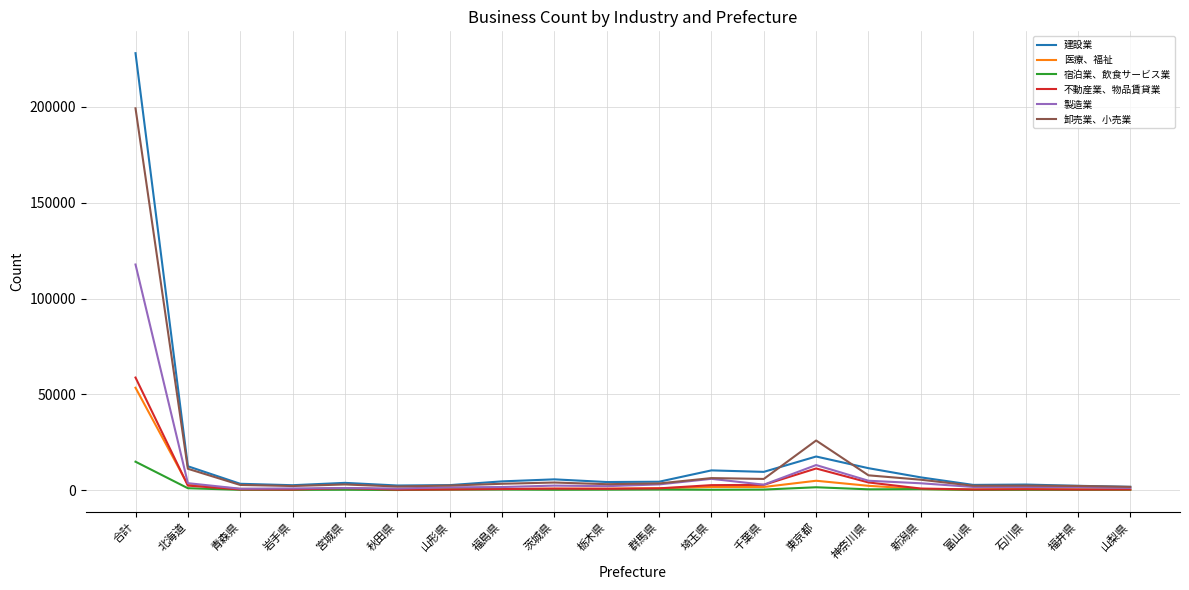

At which label does 宿泊業、飲食サービス業 first exceed 309?

合計